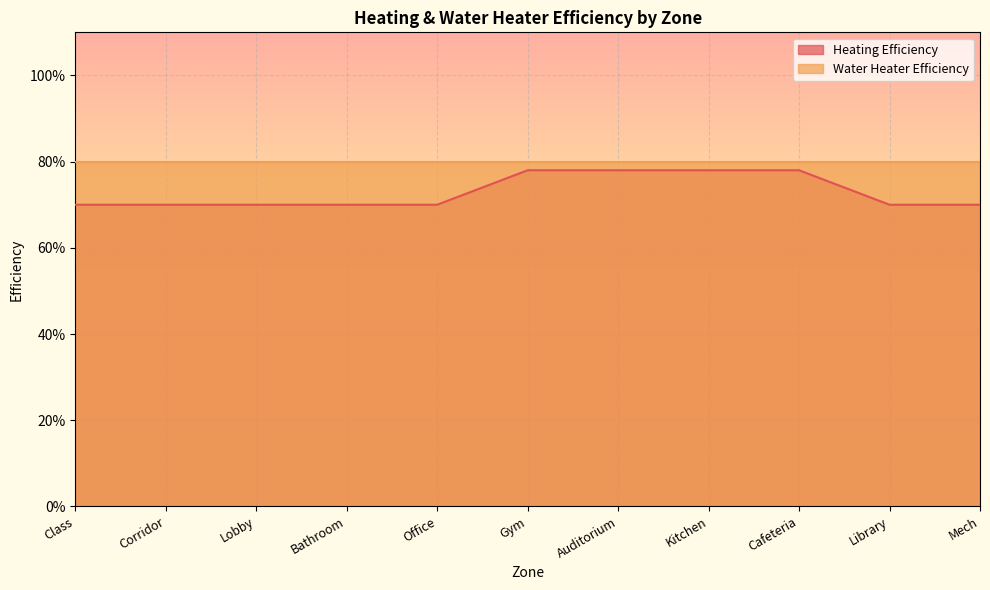

Reading left to right, what are all the values shown in this chart?

Class=0.7	Corridor=0.7	Lobby=0.7	Bathroom=0.7	Office=0.7	Gym=0.8	Auditorium=0.8	Kitchen=0.8	Cafeteria=0.8	Library=0.7	Mech=0.7